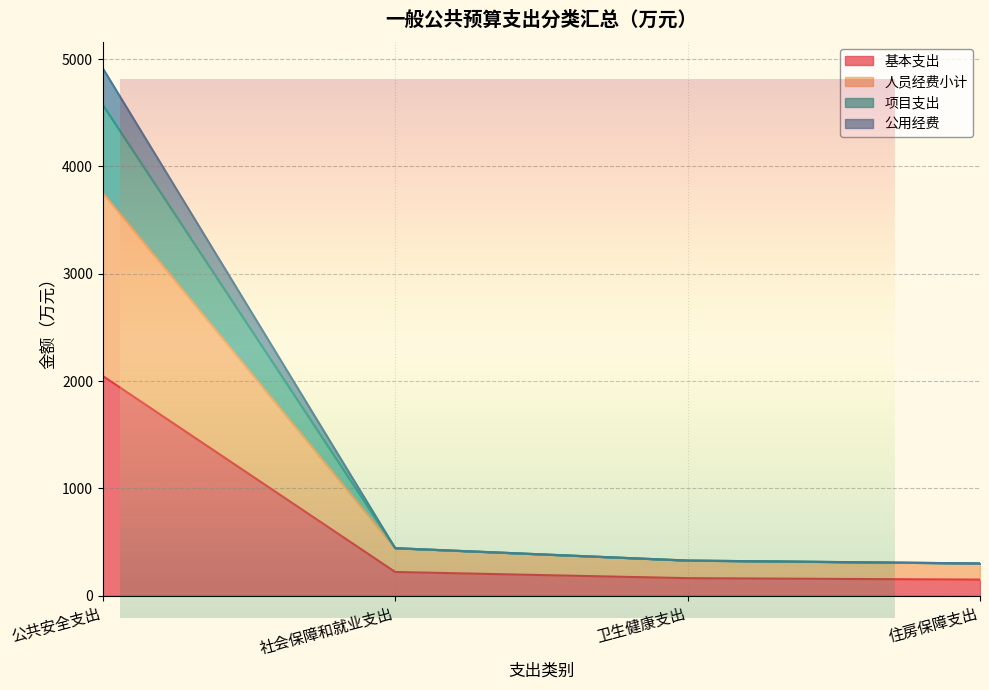

The 人员经费小计 series shows 130.9 at 卫生健康支出. True or false?

False